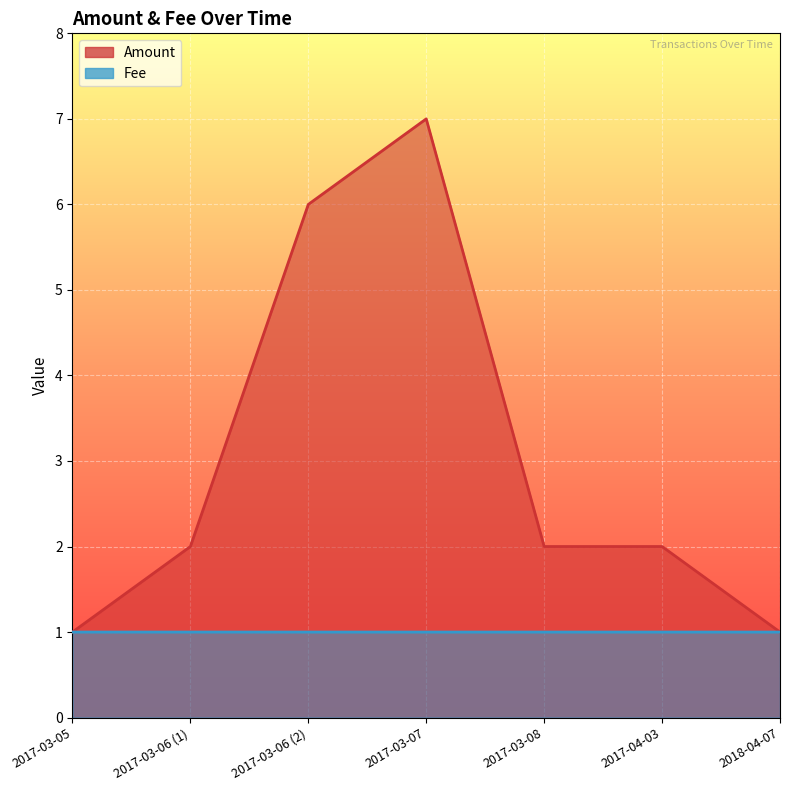

True or false: Amount and Fee intersect in this chart.

False